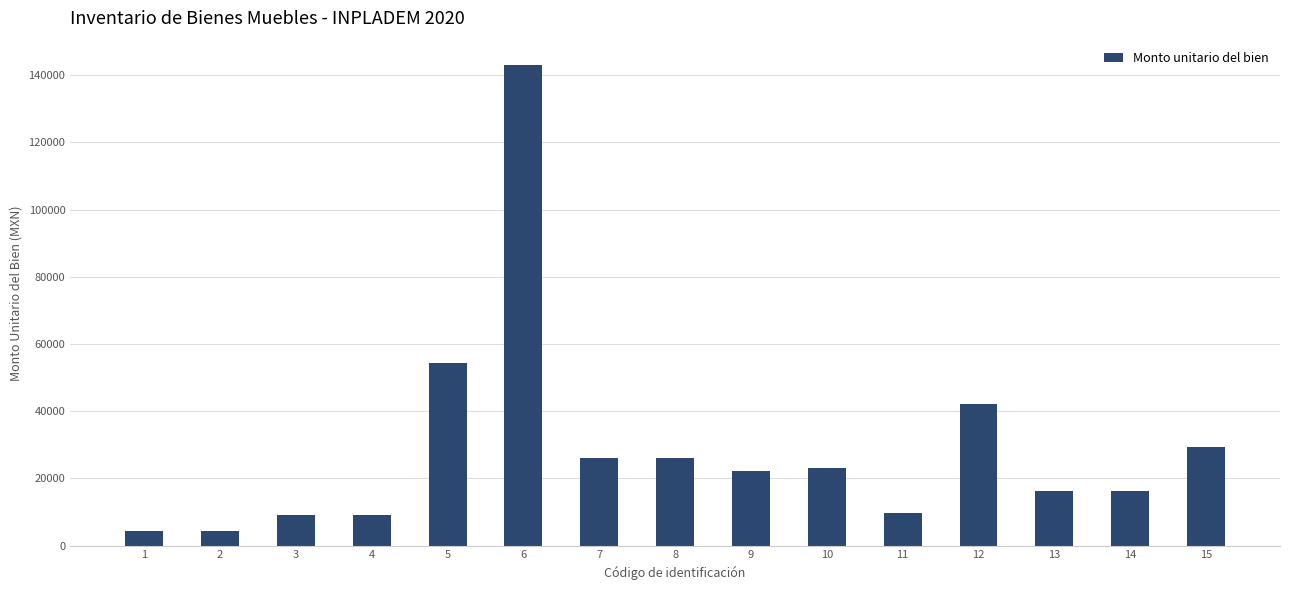

What is the greatest value displayed?

143144.0